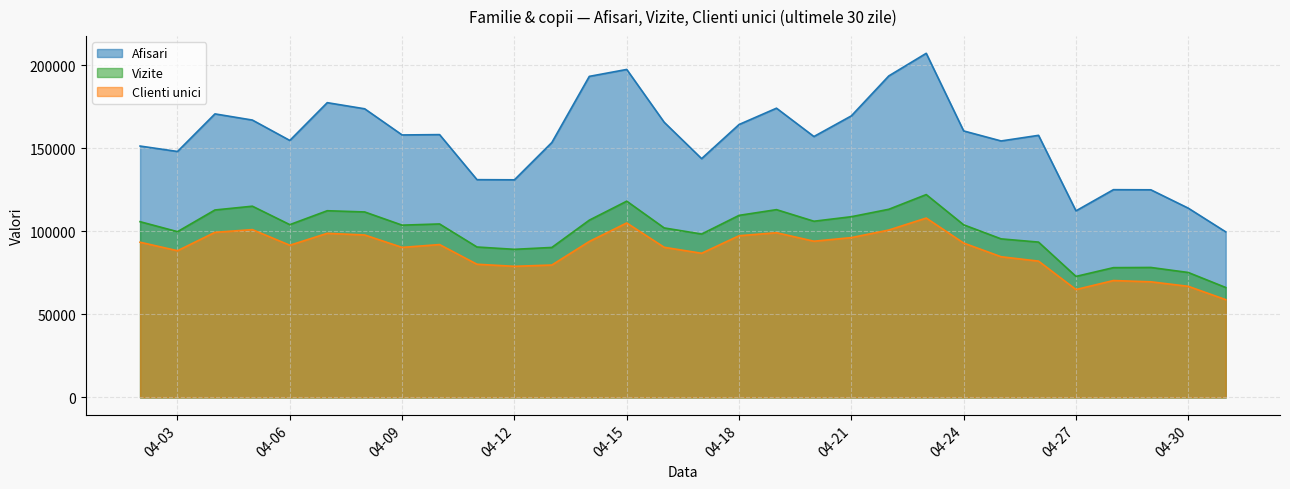

Where is the first local minimum for Clienti unici?

04-03